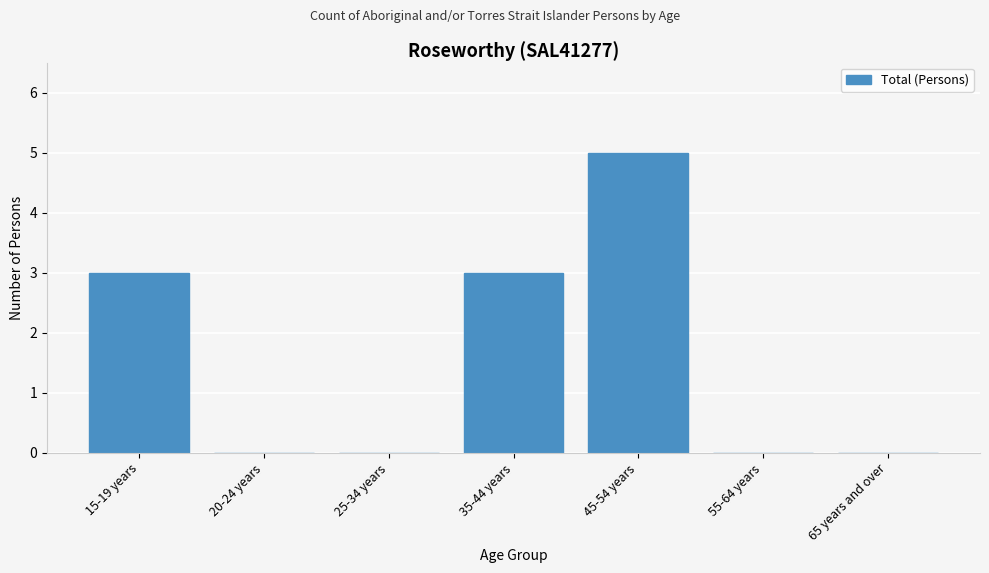

Reading right to left, extract all data points from this chart.

65 years and over=0	55-64 years=0	45-54 years=5	35-44 years=3	25-34 years=0	20-24 years=0	15-19 years=3